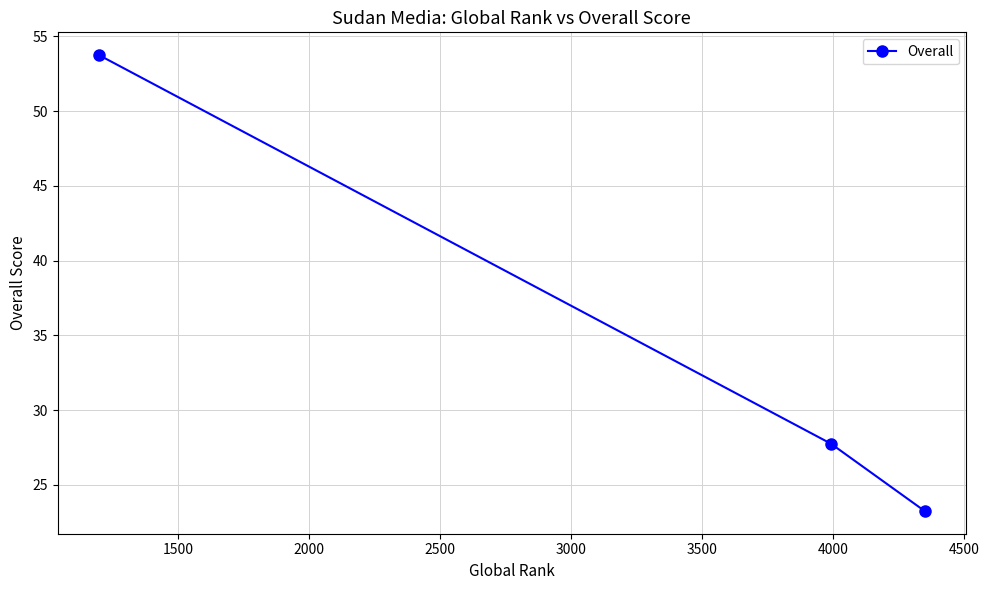

What is the greatest value displayed?

53.8